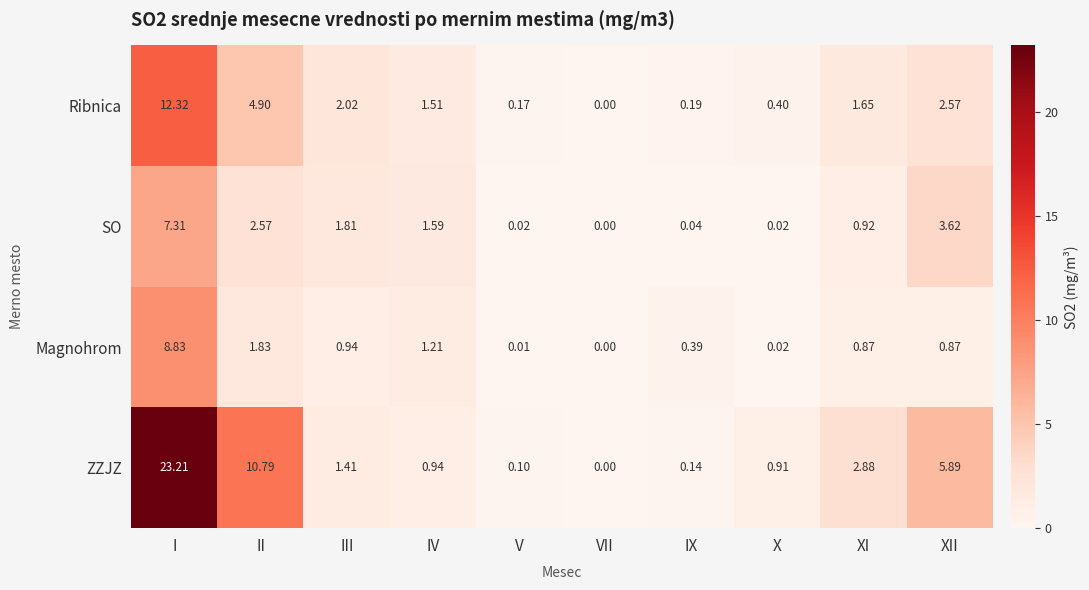

Rank the categories by Ribnica value from lowest to highest.

VII, V, IX, X, IV, XI, III, XII, II, I